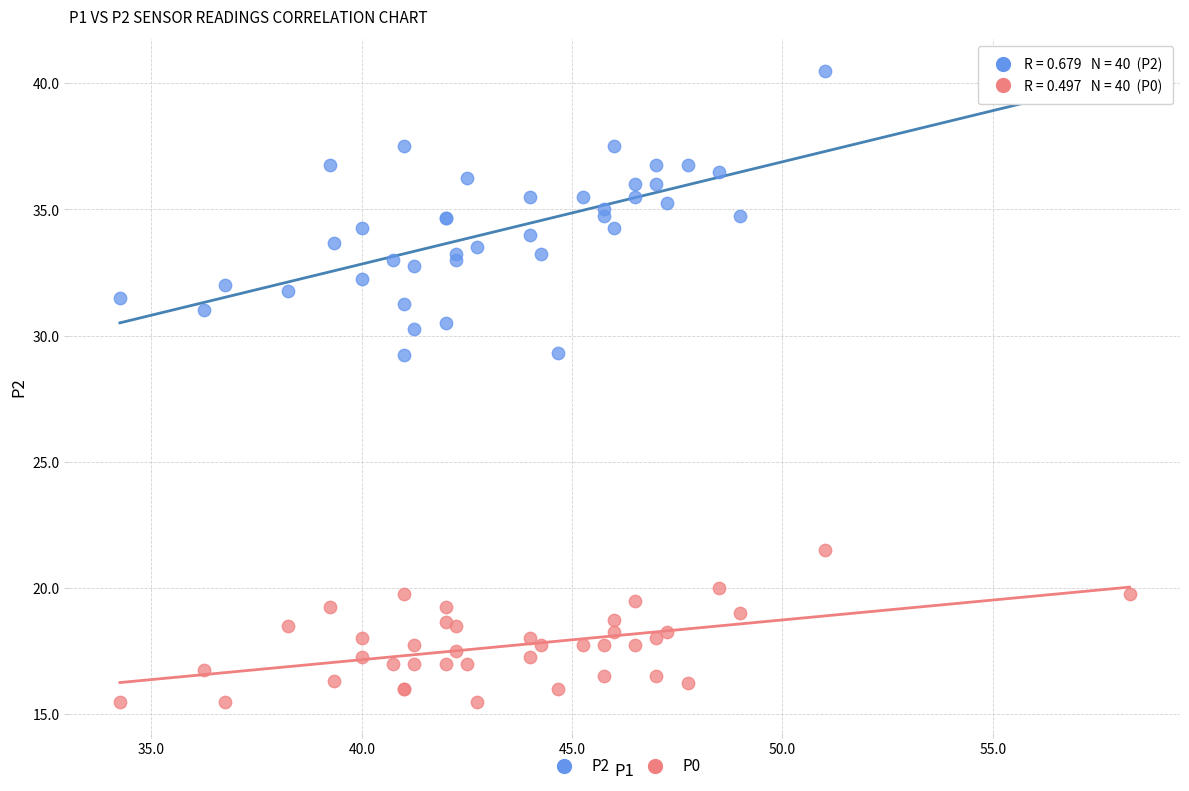

Which series has the widest spread of Y values?

P2